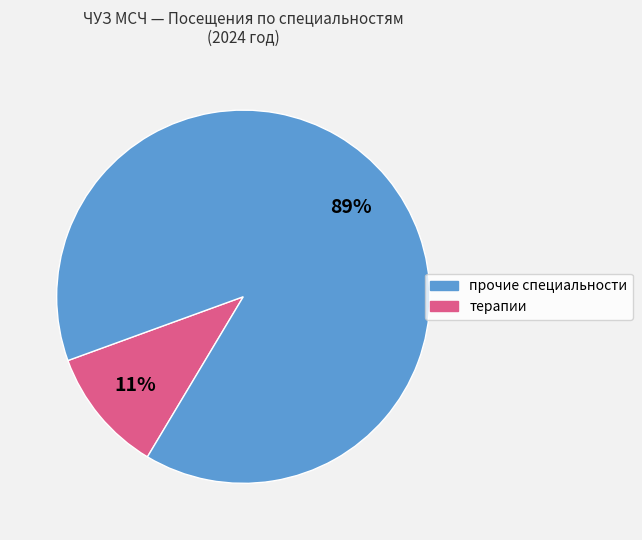

Is there a majority slice in this chart?

Yes